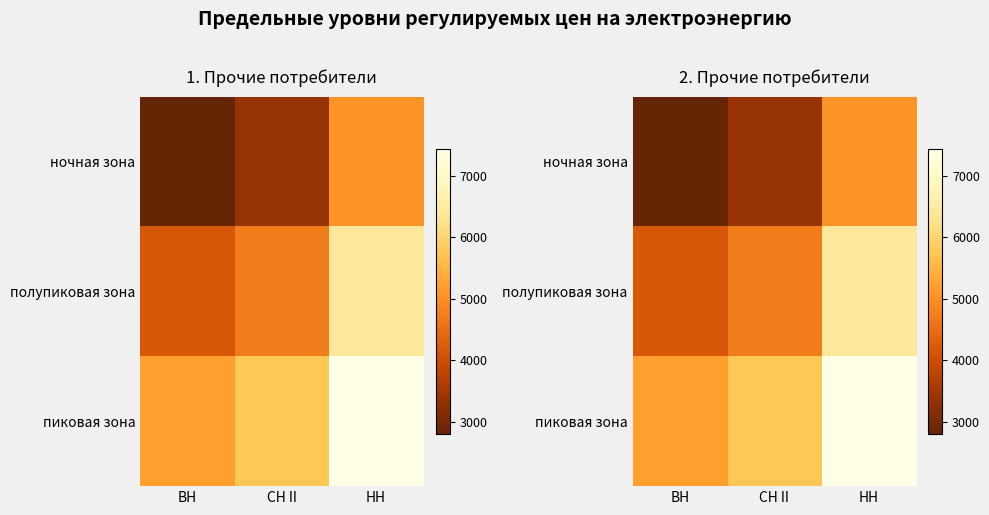

Where does the ночная зона series first go above 3366?

СН II